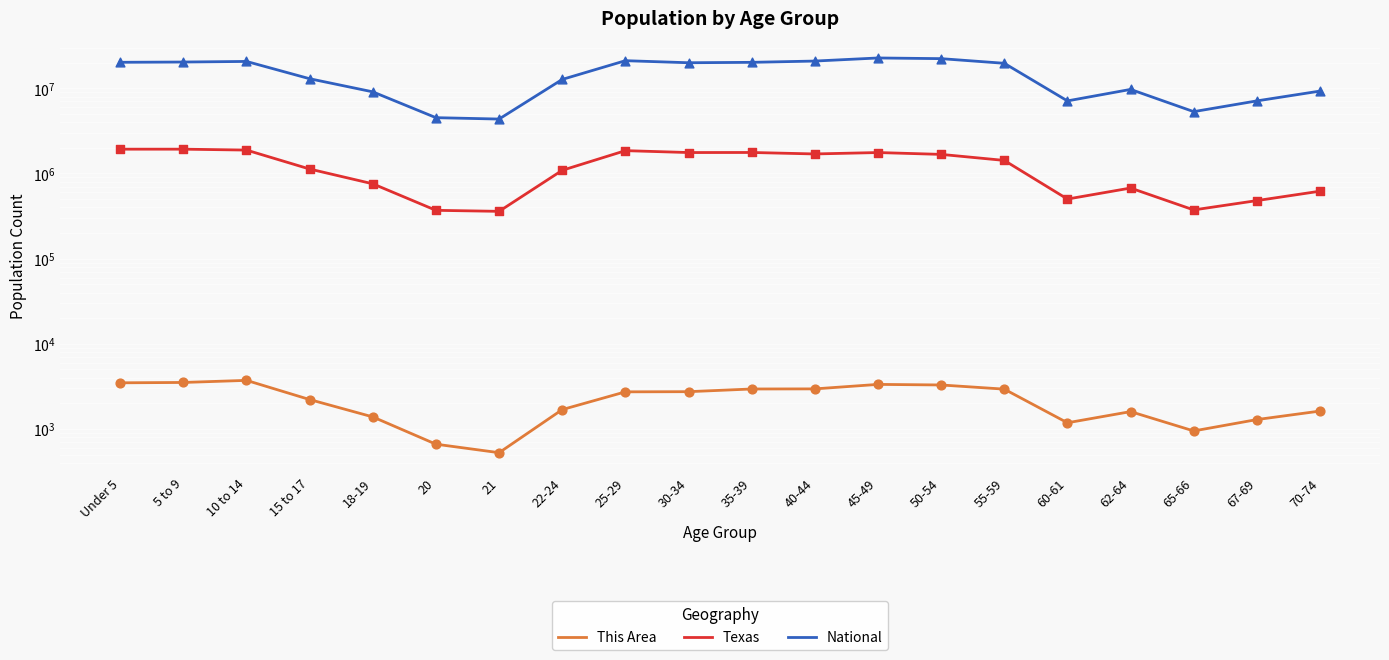

What are all the series names shown in the legend?

This Area, Texas, National